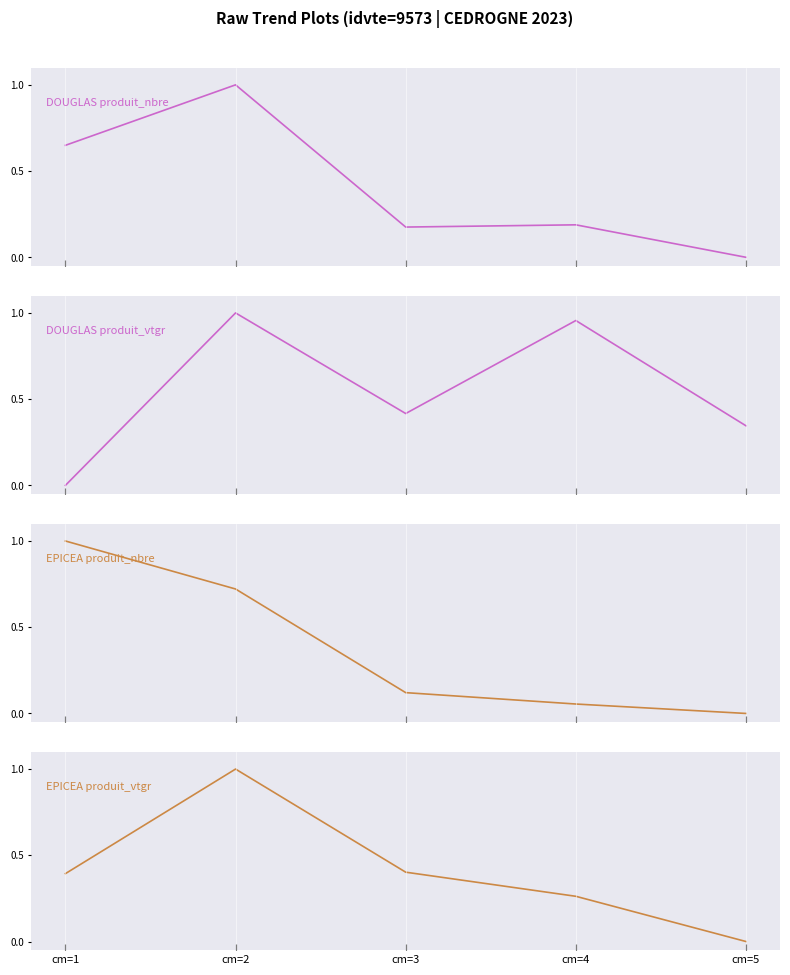

Reading left to right, extract all data points from this chart.

DOUGLAS produit_nbre: cm=1=0.6	cm=2=1.0	cm=3=0.2	cm=4=0.2	cm=5=0.0
DOUGLAS produit_vtgr: cm=1=0.0	cm=2=1.0	cm=3=0.4	cm=4=1.0	cm=5=0.3
EPICEA produit_nbre: cm=1=1.0	cm=2=0.7	cm=3=0.1	cm=4=0.1	cm=5=0.0
EPICEA produit_vtgr: cm=1=0.4	cm=2=1.0	cm=3=0.4	cm=4=0.3	cm=5=0.0